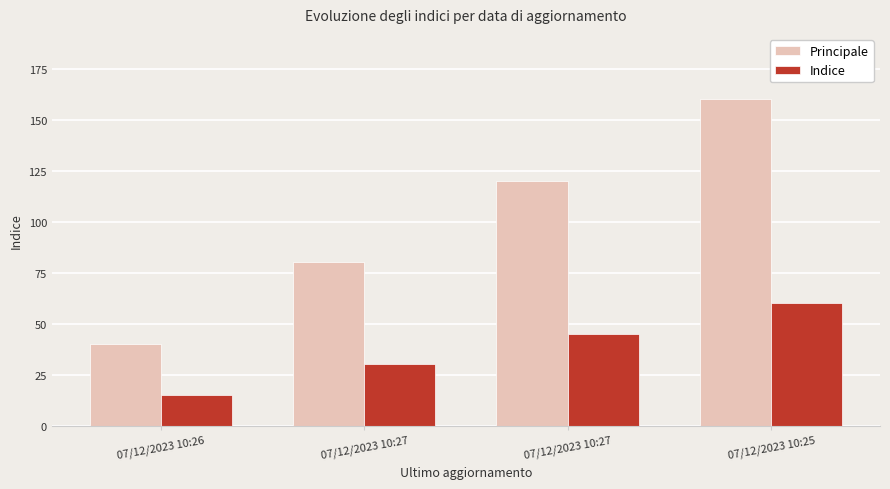

How many bars are there in total?

8